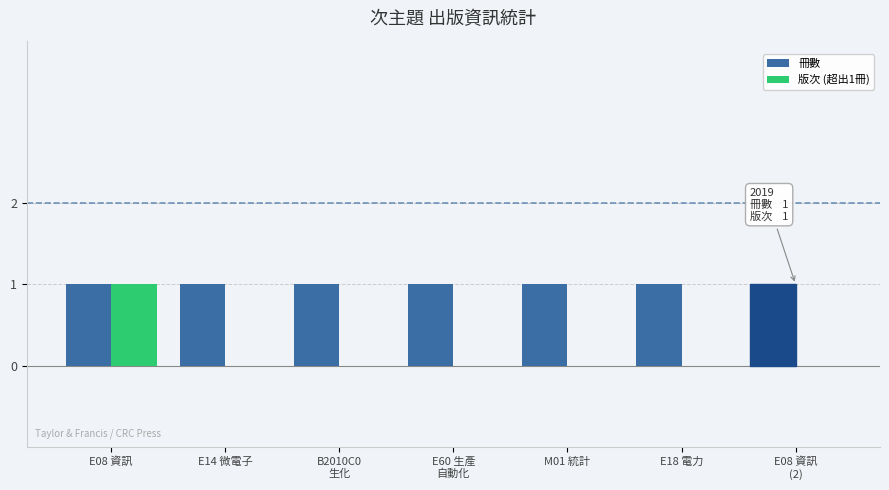

Which series has the largest total across all categories?

冊數